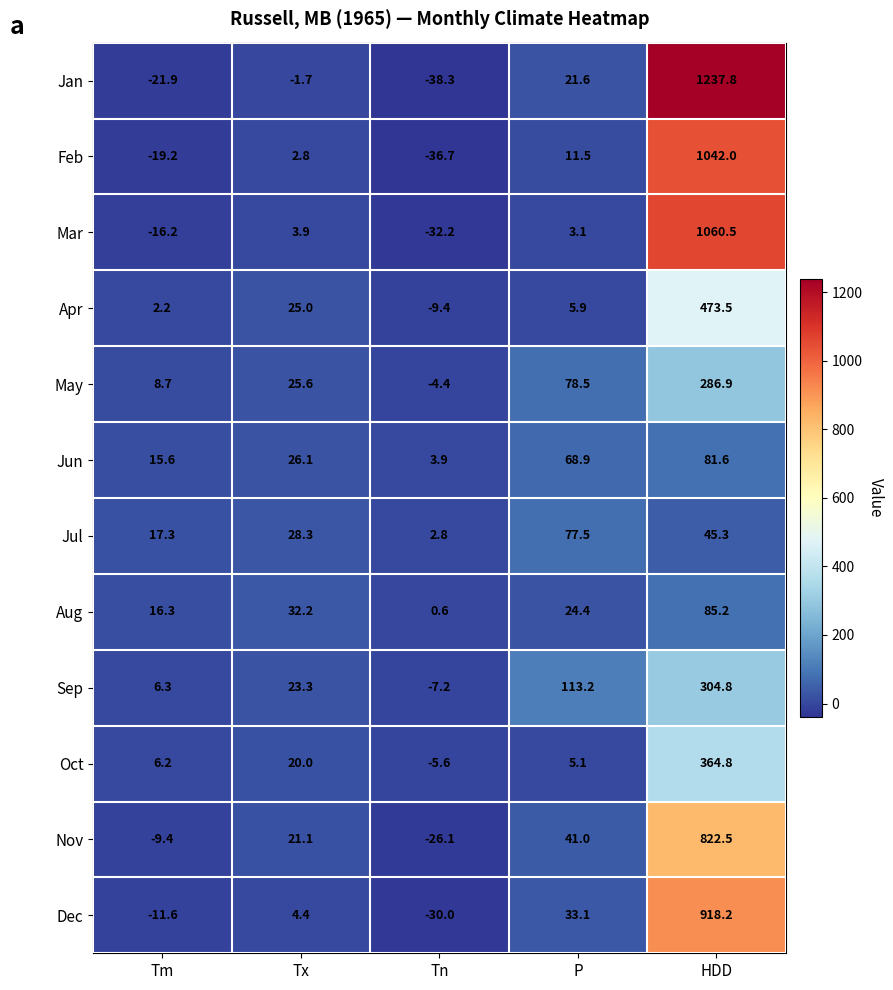

What is the sum of the Jun values at HDD and Tn?

85.5